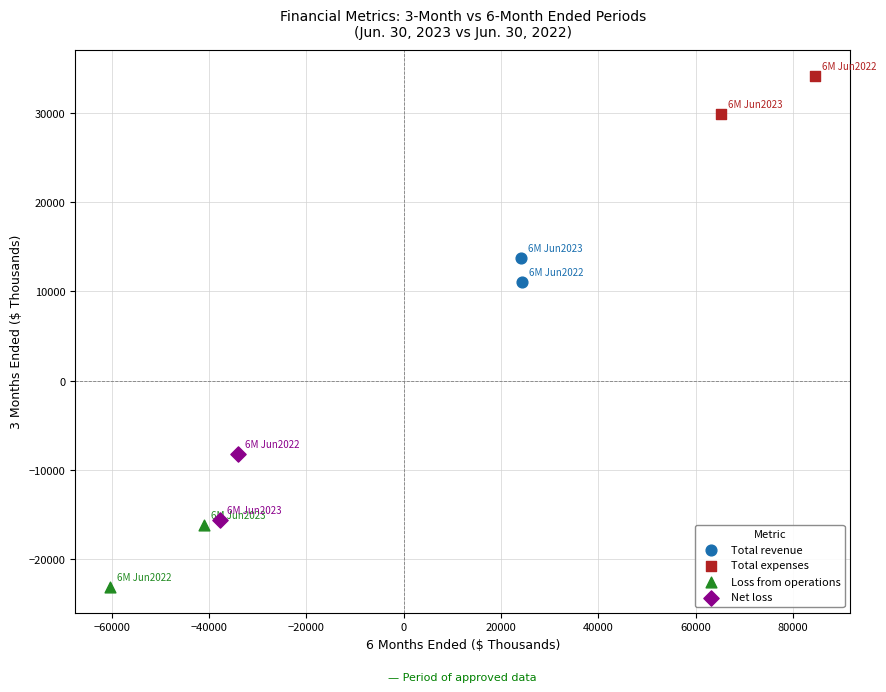

Which series reaches the maximum Y coordinate?

Total expenses